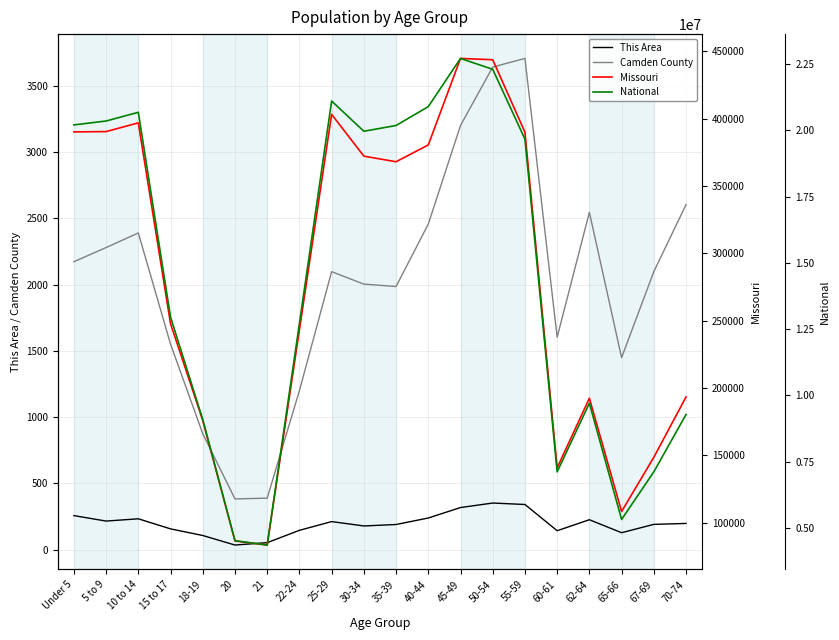

What is the spread (max minus min) of values at 62-64?

9703972